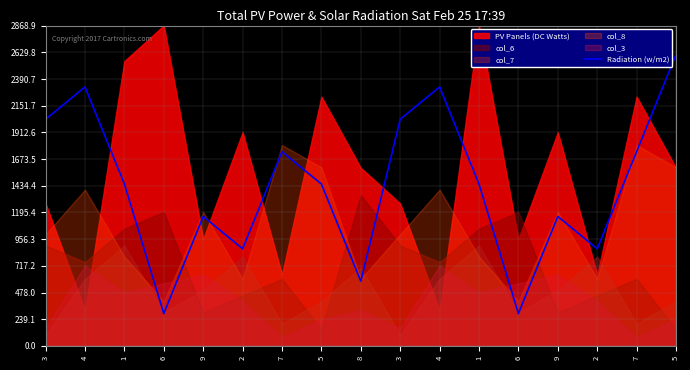

Reading left to right, extract all data points from this chart.

2030	2320	1450	290	1160	870	1740	1450	580	2030	2320	1450	290	1160	870	1740	2610